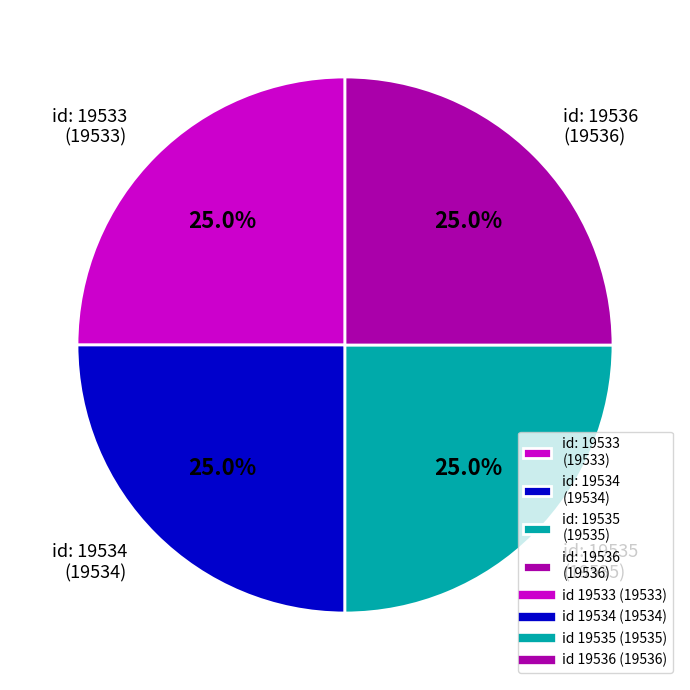

Is there a majority slice in this chart?

No